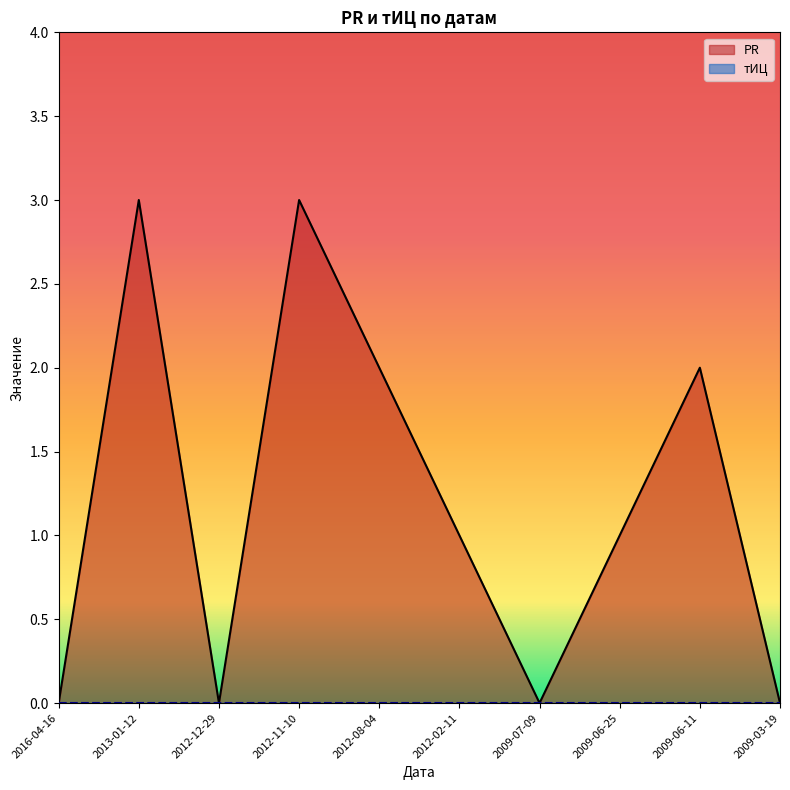

What is the difference between the maximum and minimum values?

3